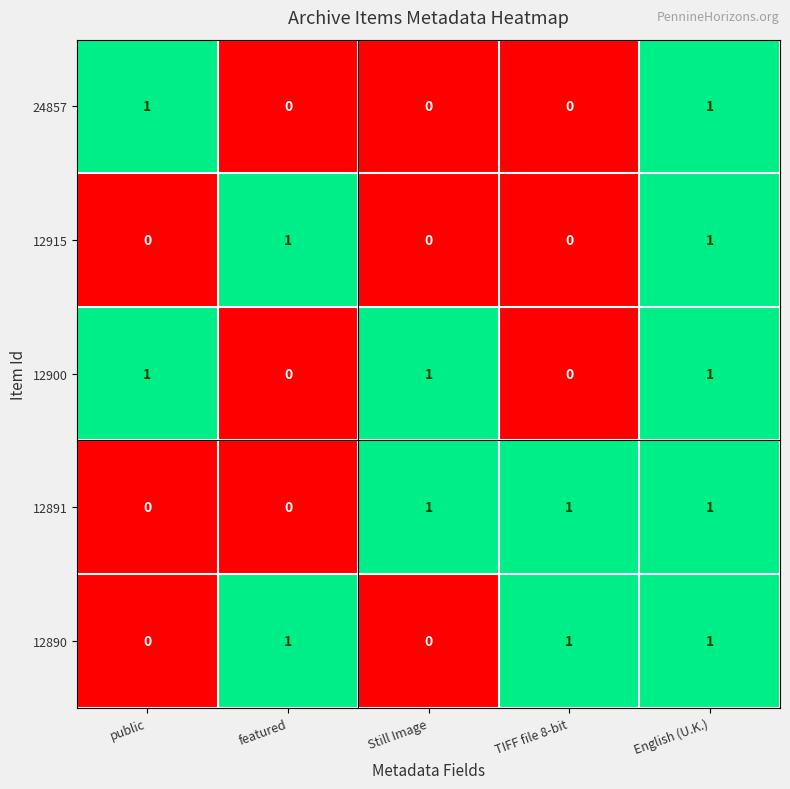

How many positive values does the 12891 series have?

3